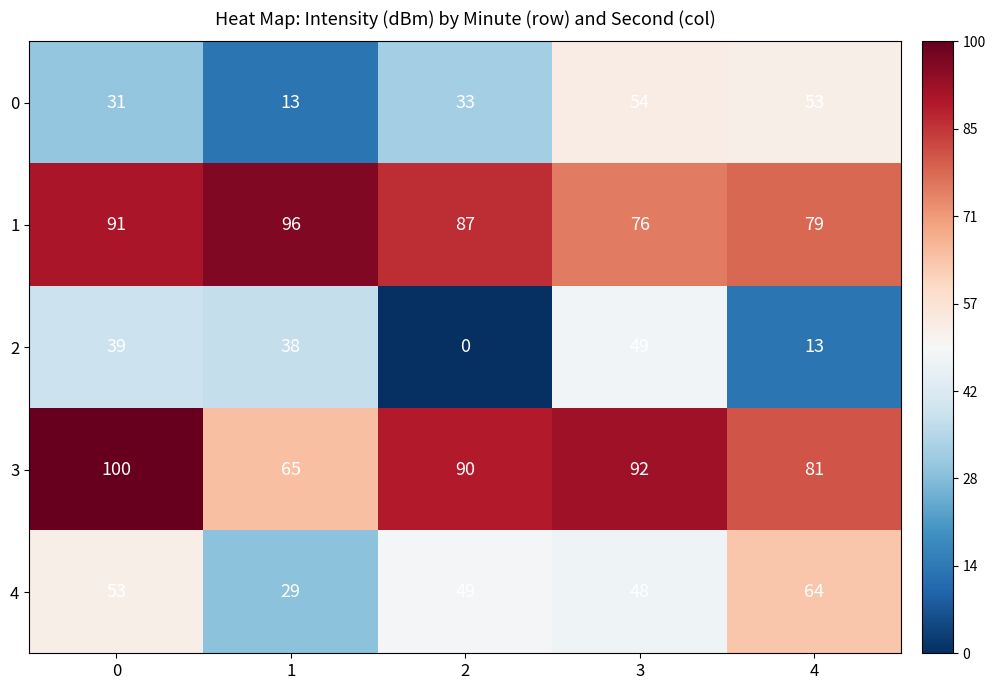

What is the greatest value displayed?

100